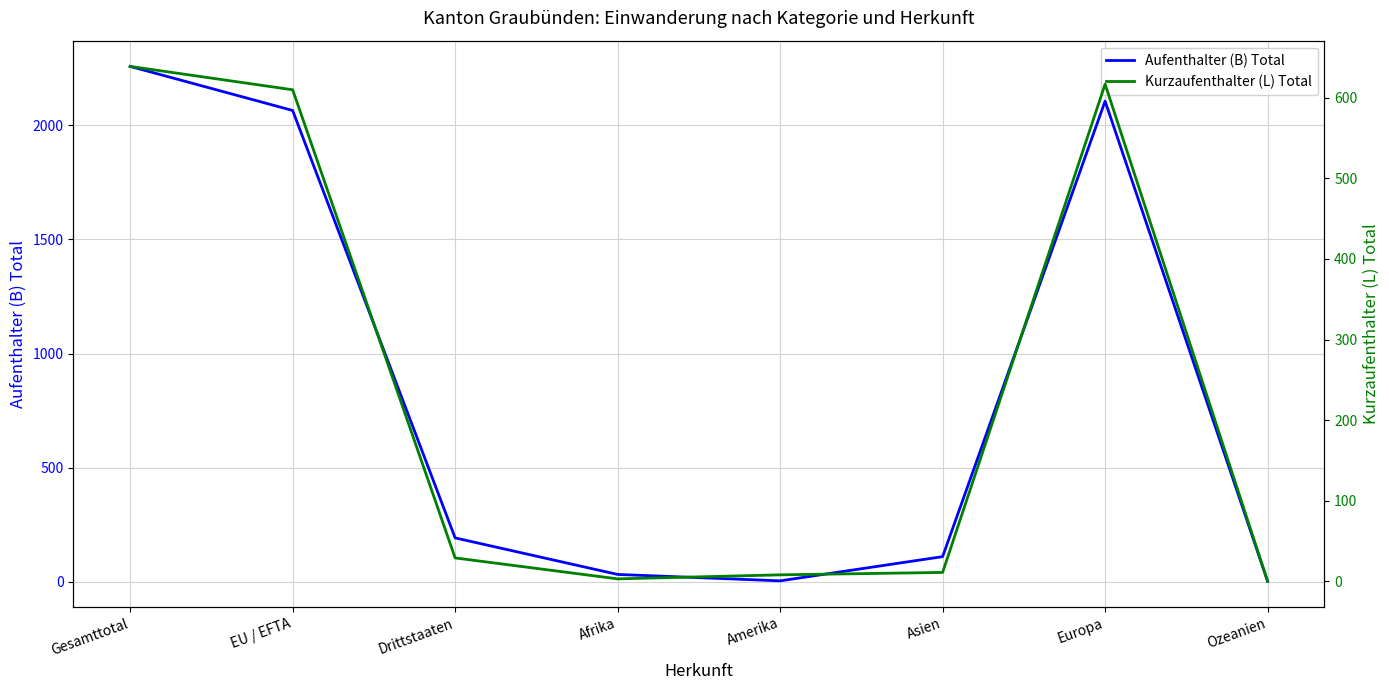

True or false: Aufenthalter (B) Total has more than 0 points higher than both neighbors.

True